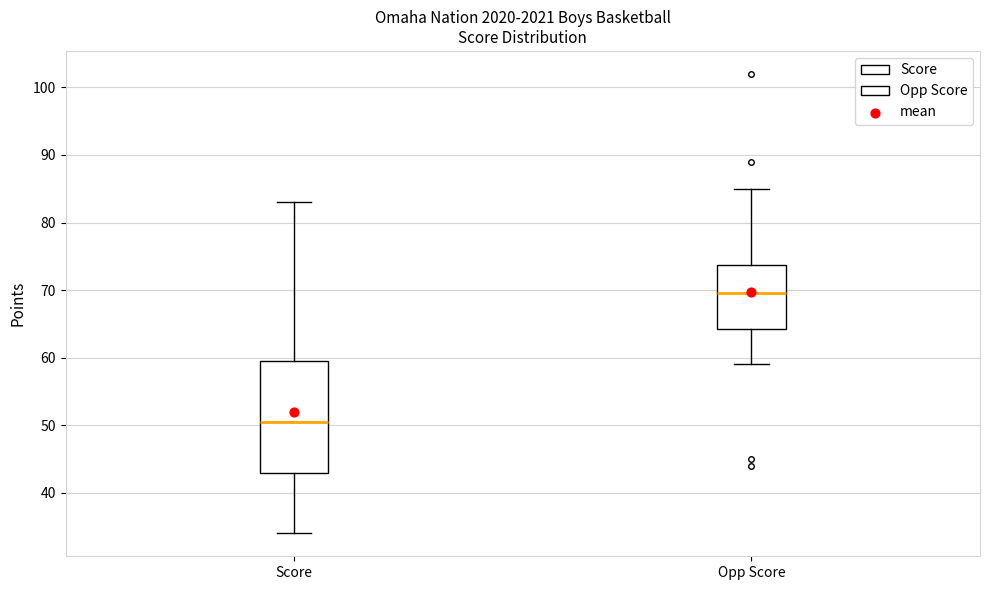

Reading left to right, transcribe this box plot: for each box, give where its median line is, the range the box spans, and where its two whiskers end, as read against the y-axis. The values are not printed on the chart, so give them approximately, as read against the axis.

Score: median 51, box 43 to 60, whiskers 34 to 83
Opp Score: median 70, box 64 to 74, whiskers 59 to 85